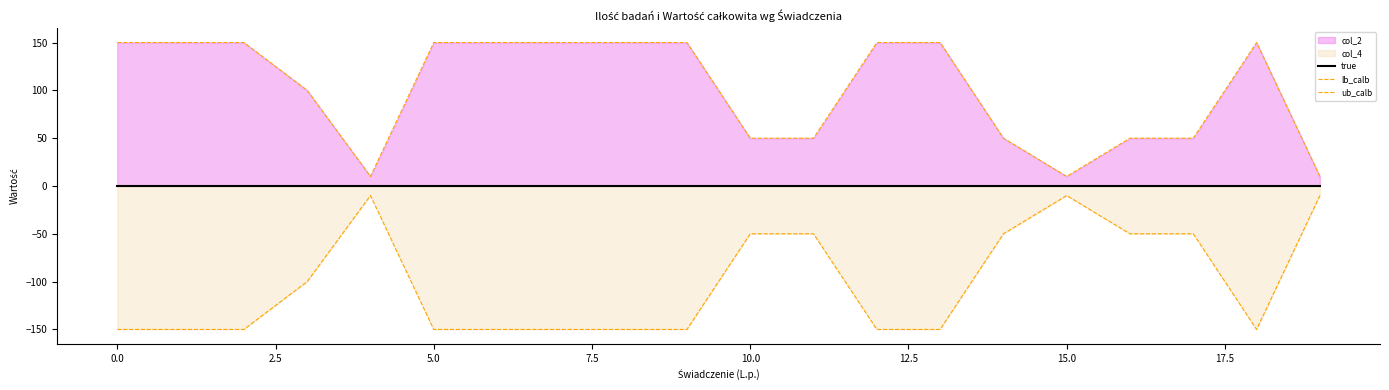

Where is the first local minimum for lb_calb?

7.5